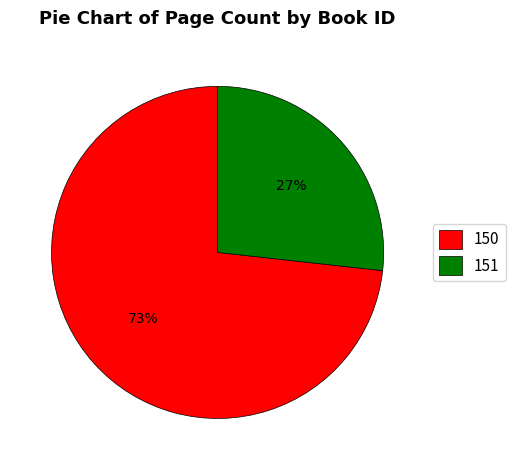

What is the smallest slice in the pie chart?

151